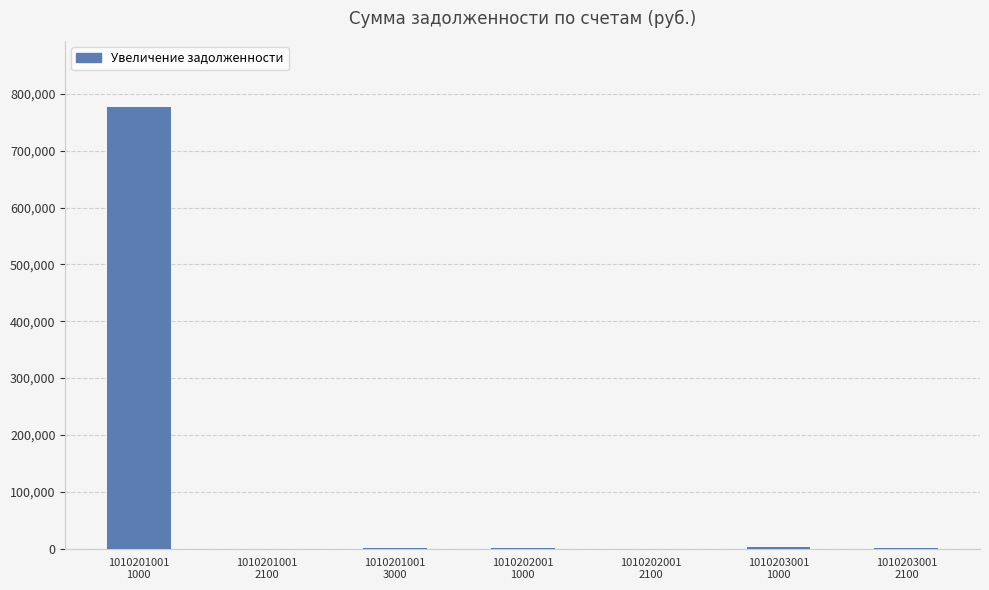

What is the maximum value shown in the chart?

776512.8